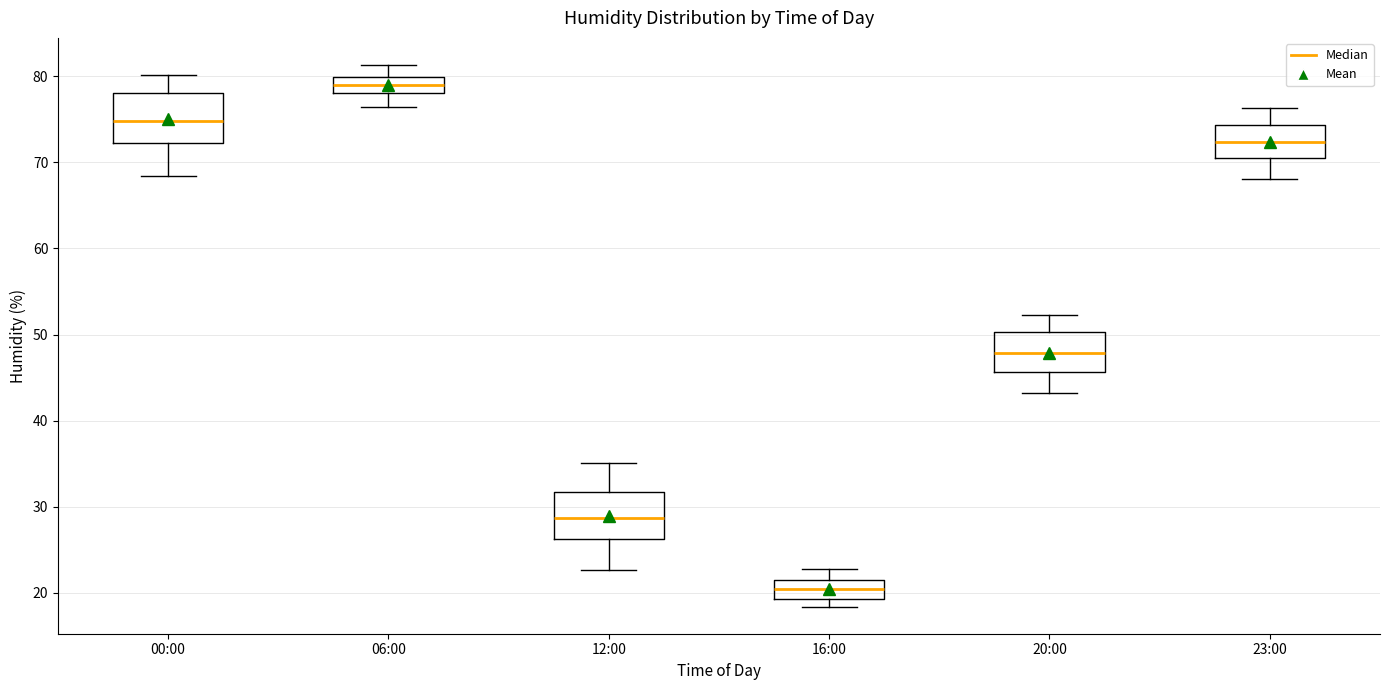

Reading left to right, read every box against the y-axis: the position of its median line, the range the box covers, and the ends of its whiskers. The values are not printed on the chart, so give them approximately, as read against the axis.

00:00: median 75, box 72 to 78, whiskers 68 to 80
06:00: median 79, box 78 to 80, whiskers 76 to 81
12:00: median 29, box 26 to 32, whiskers 23 to 35
16:00: median 21 (inside the box), box 19 to 21, whiskers 18 to 23
20:00: median 48, box 46 to 50, whiskers 43 to 52
23:00: median 72, box 71 to 74, whiskers 68 to 76